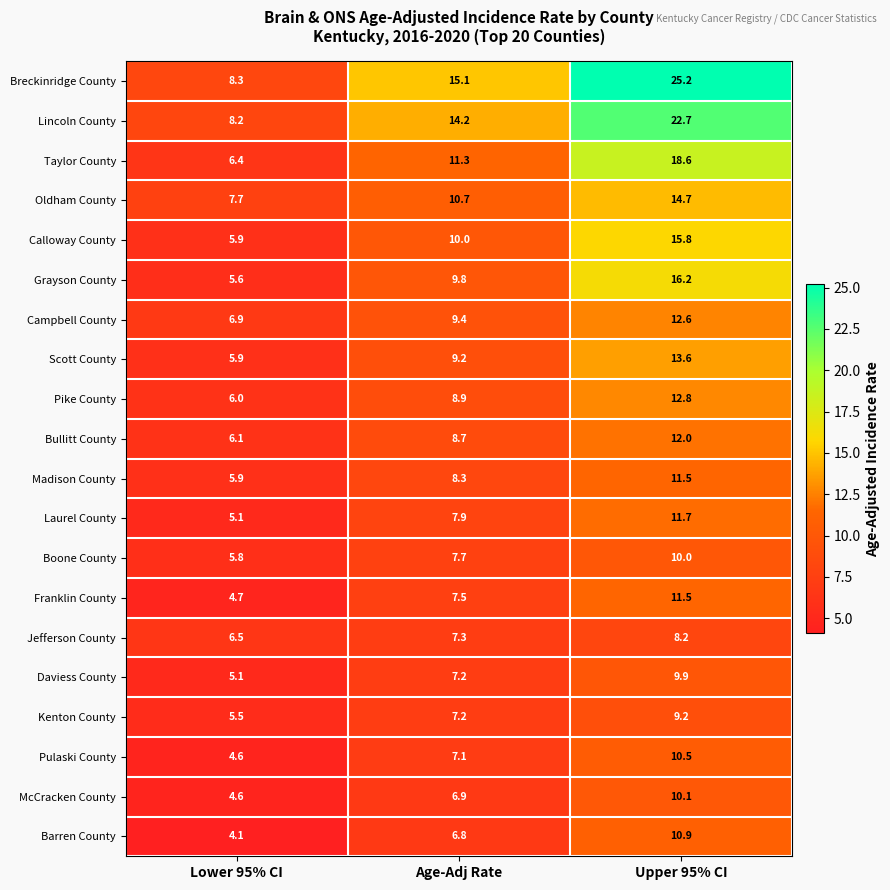

List the labels in order of Franklin County value, largest first.

Upper 95% CI, Age-Adj Rate, Lower 95% CI